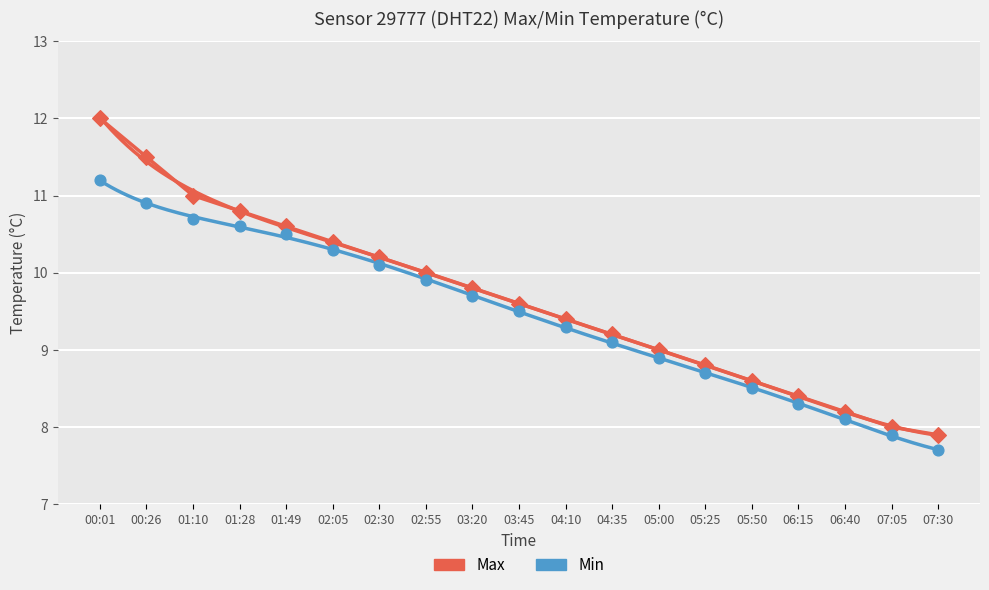

What is the ratio of the value at 01:49 to the value at 00:26?

0.9